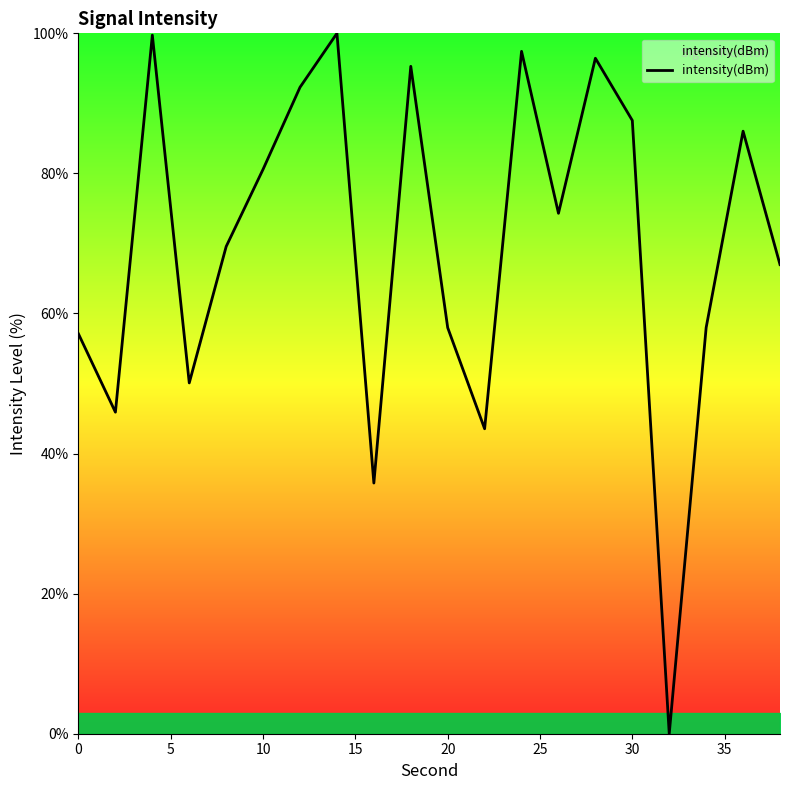

Is this an area chart (filled region under the line)?

No